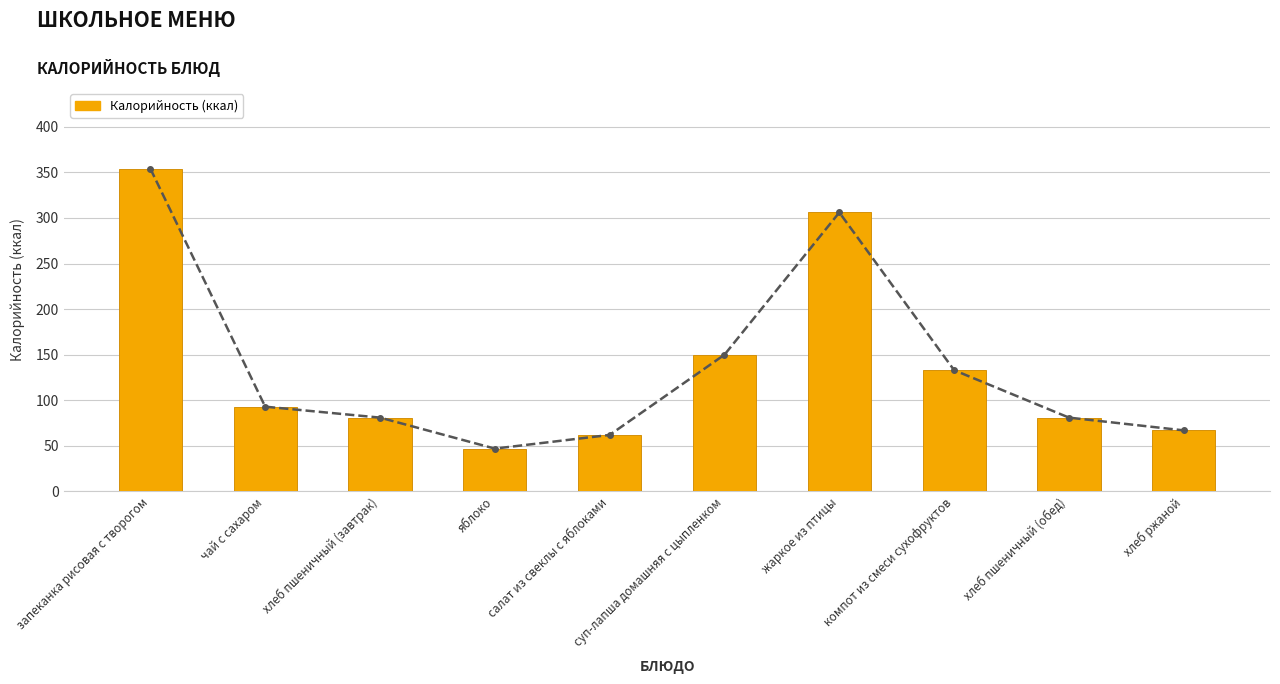

The chart shows a value of 50 at хлеб пшеничный (обед). True or false?

False